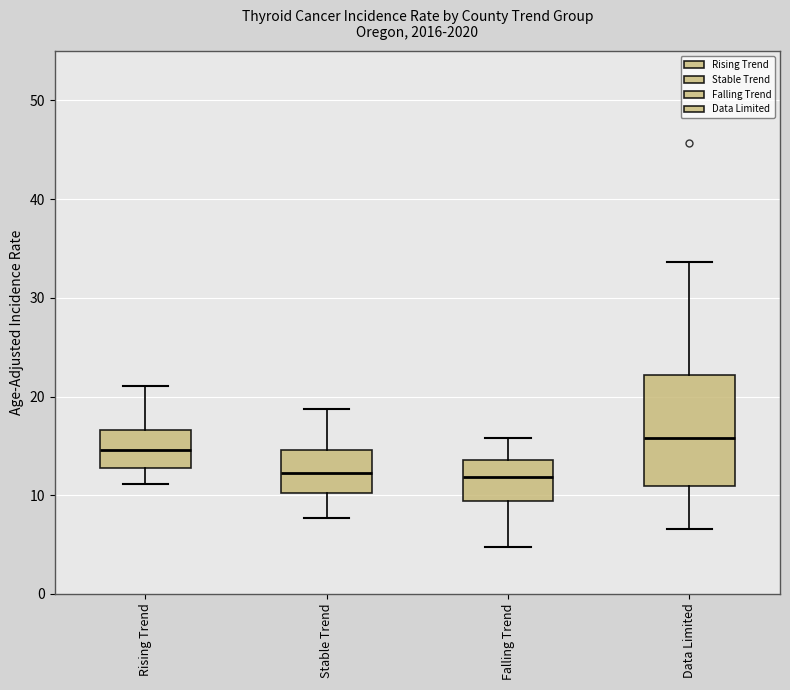

Reading left to right, transcribe this box plot: for each box, give where its median line is, the range the box spans, and where its two whiskers end, as read against the y-axis. The values are not printed on the chart, so give them approximately, as read against the axis.

Rising Trend: median 15, box 13 to 17, whiskers 11 to 21
Stable Trend: median 12, box 10 to 15, whiskers 8 to 19
Falling Trend: median 12, box 9 to 14, whiskers 5 to 16
Data Limited: median 16, box 11 to 22, whiskers 7 to 34